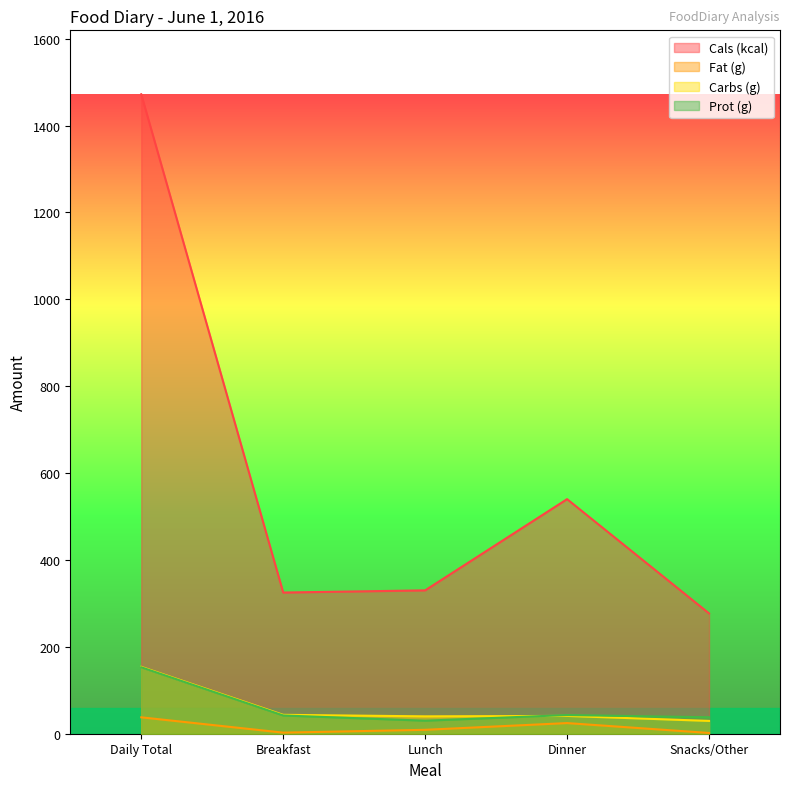

At which category does Carbs (g) reach its first local peak?

Dinner